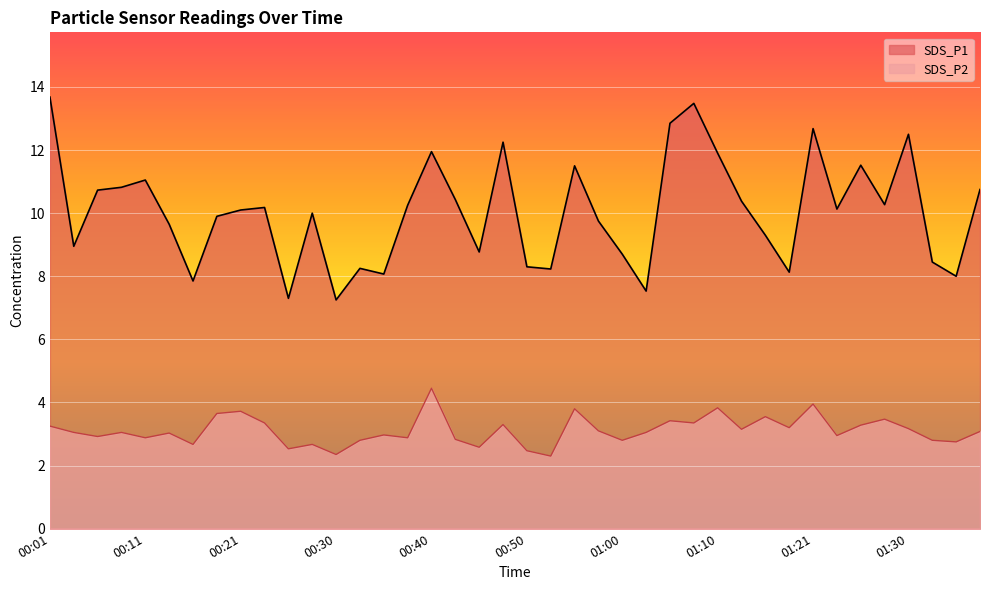

How many data points in SDS_P1 are less than 10?

18